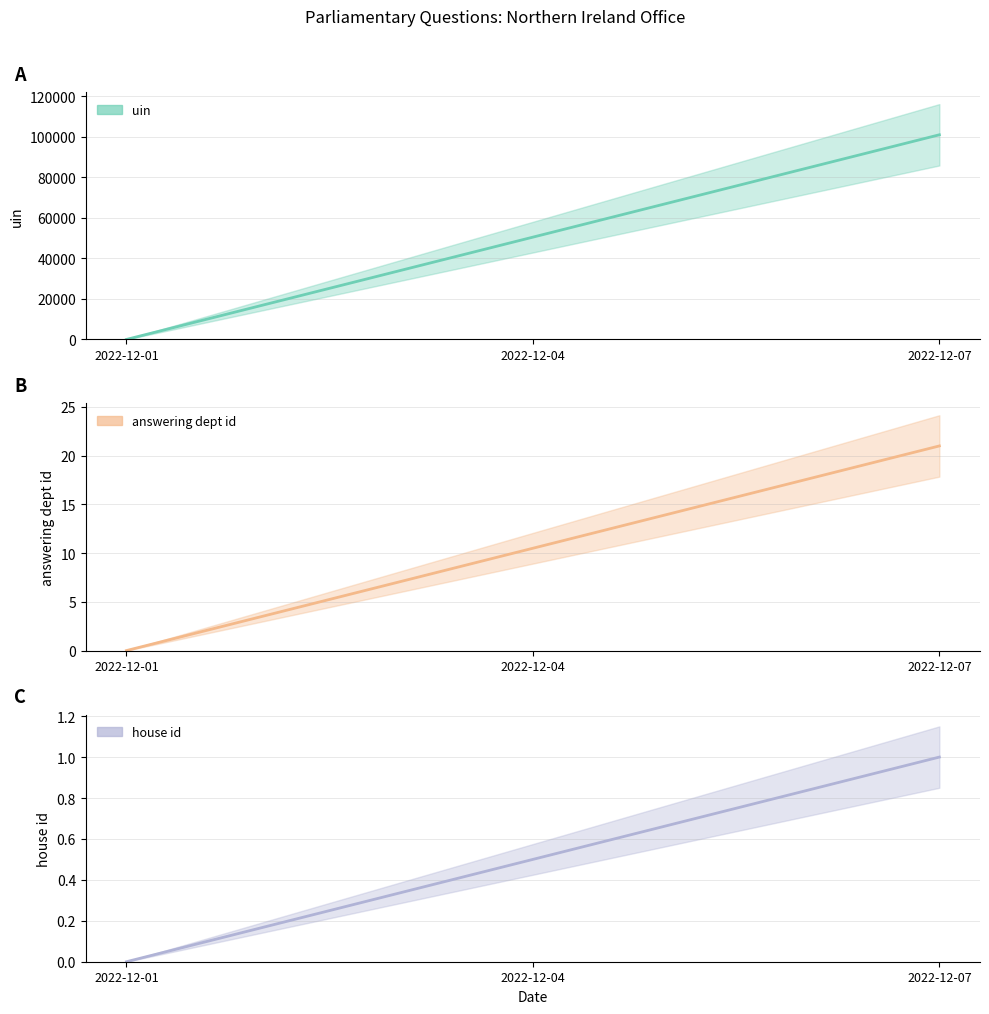

Is it true that uin equals 158095 at 2022-12-07?

False